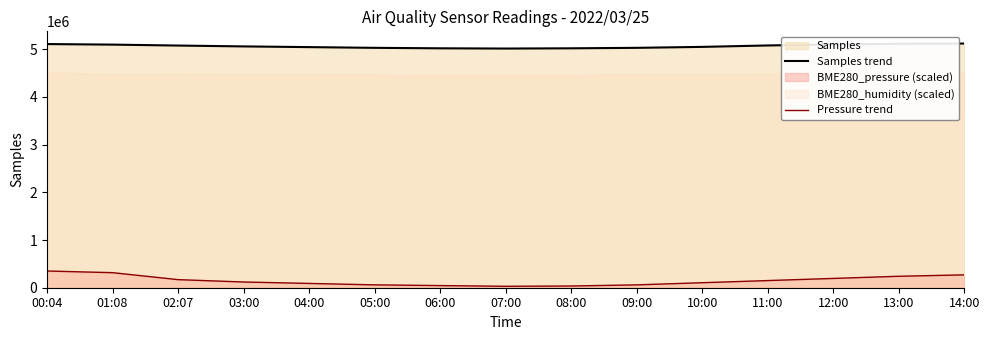

What is the total value across all series at 04:00?

5135000.0